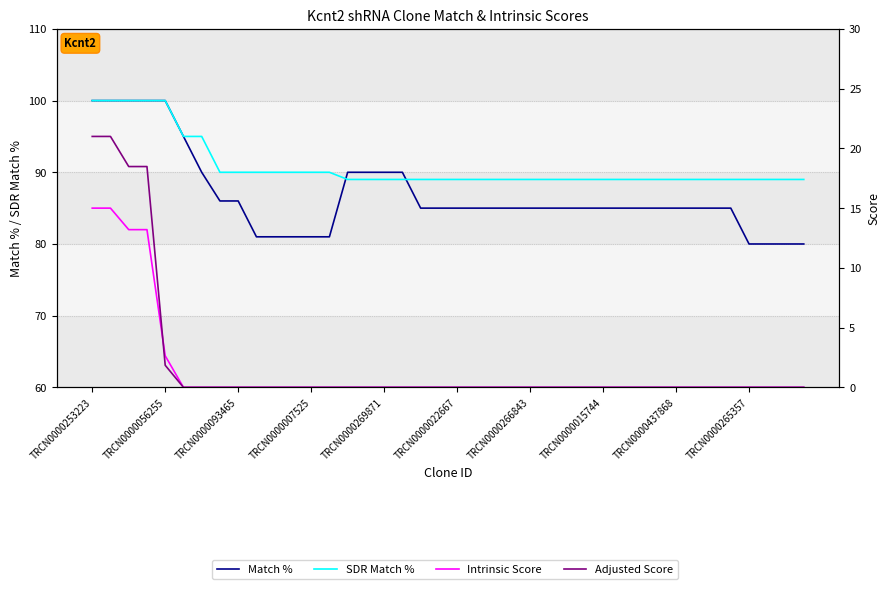

Reading left to right, transcribe all the data shown in this chart.

Match %: 100.0	100.0	100.0	100.0	100.0	95.0	90.0	86.0	86.0	81.0	81.0	81.0	81.0	81.0	90.0	90.0	90.0	90.0	85.0	85.0	85.0	85.0	85.0	85.0	85.0	85.0	85.0	85.0	85.0	85.0	85.0	85.0	85.0	85.0	85.0	85.0	80.0	80.0	80.0	80.0
SDR Match %: 100.0	100.0	100.0	100.0	100.0	95.0	95.0	90.0	90.0	90.0	90.0	90.0	90.0	90.0	89.0	89.0	89.0	89.0	89.0	89.0	89.0	89.0	89.0	89.0	89.0	89.0	89.0	89.0	89.0	89.0	89.0	89.0	89.0	89.0	89.0	89.0	89.0	89.0	89.0	89.0
Intrinsic Score: 15.0	15.0	13.2	13.2	2.6	0.0	0.0	0.0	0.0	0.0	0.0	0.0	0.0	0.0	0.0	0.0	0.0	0.0	0.0	0.0	0.0	0.0	0.0	0.0	0.0	0.0	0.0	0.0	0.0	0.0	0.0	0.0	0.0	0.0	0.0	0.0	0.0	0.0	0.0	0.0
Adjusted Score: 21.0	21.0	18.5	18.5	1.8	0.0	0.0	0.0	0.0	0.0	0.0	0.0	0.0	0.0	0.0	0.0	0.0	0.0	0.0	0.0	0.0	0.0	0.0	0.0	0.0	0.0	0.0	0.0	0.0	0.0	0.0	0.0	0.0	0.0	0.0	0.0	0.0	0.0	0.0	0.0